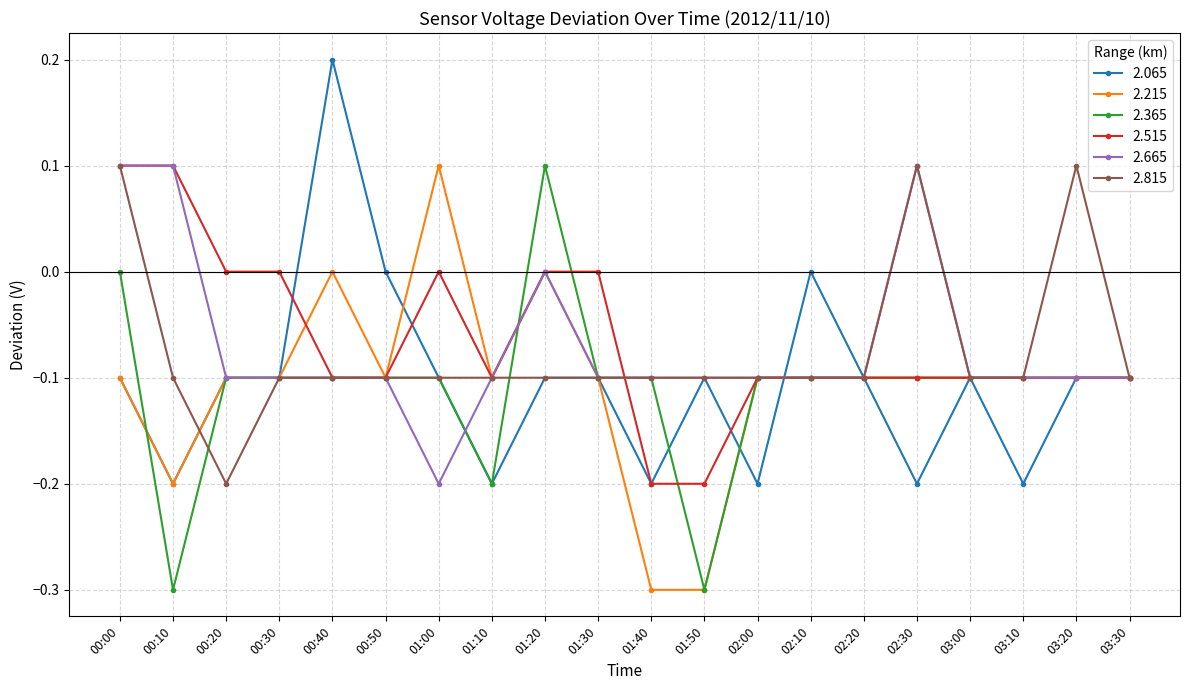

Is the value of 2.065 at 01:10 greater than the value of 2.815 at 02:10?

No